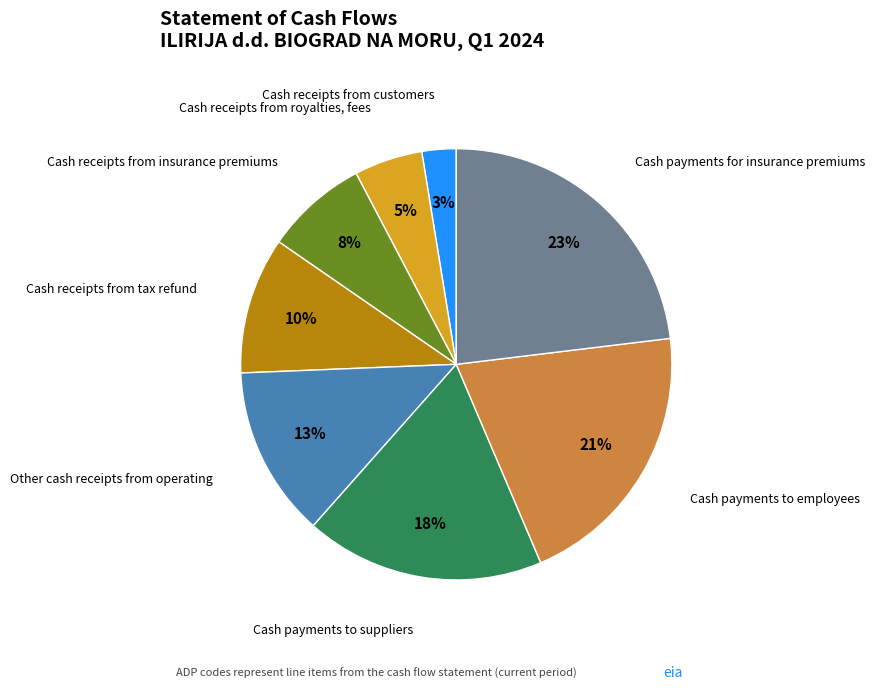

To the nearest percent, what is the average slice percentage?

12%